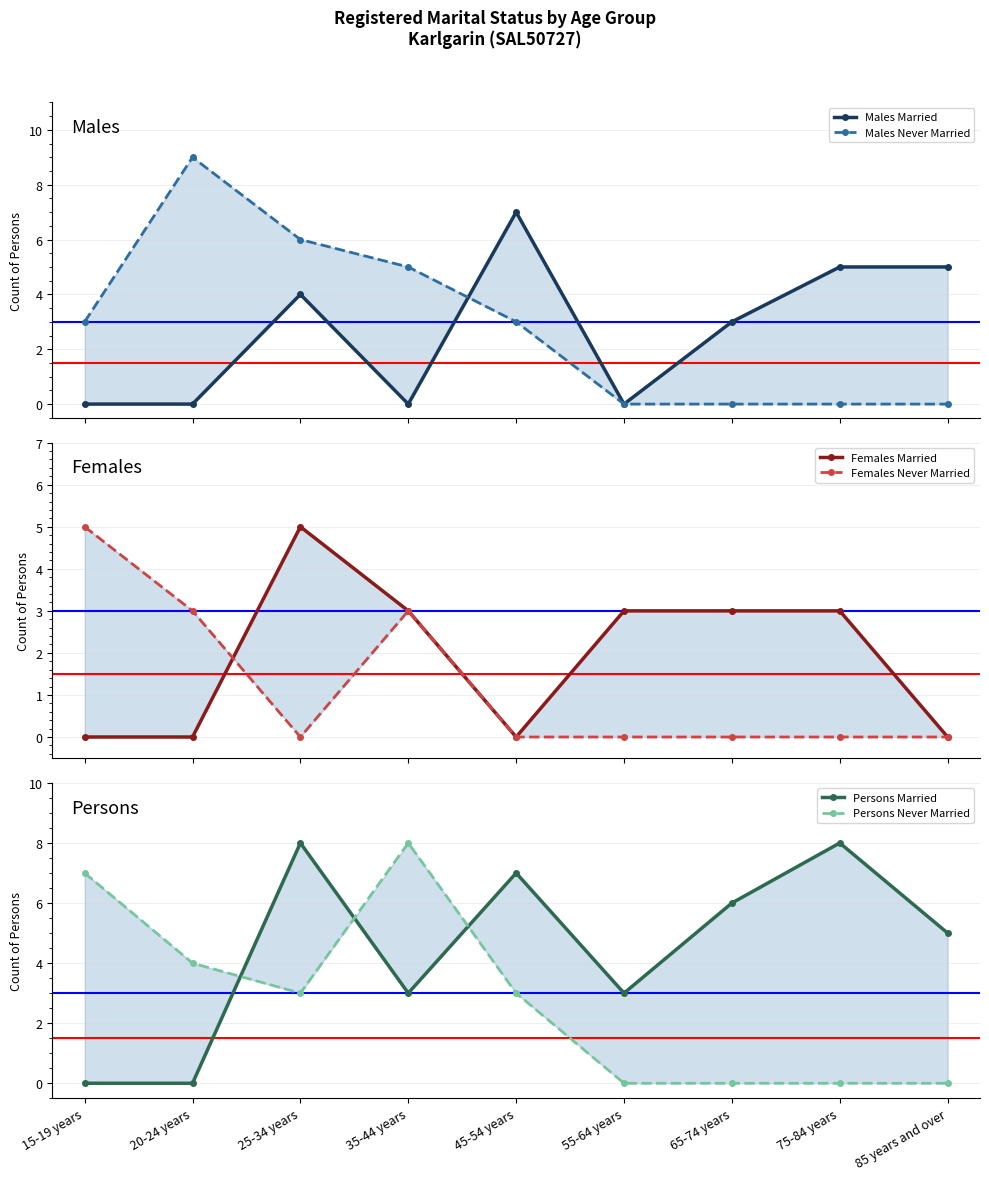

What is the sum of the Males Never Married values at 15-19 years and 55-64 years?

3